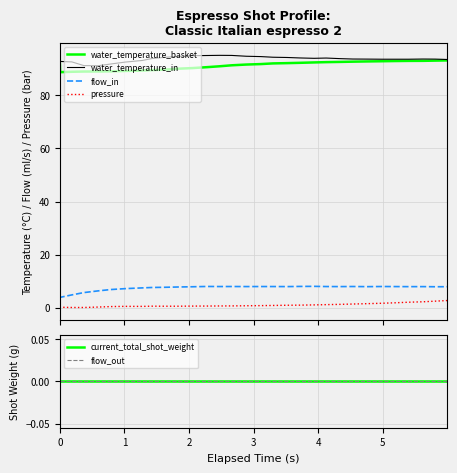

What is the average value of the flow_in series?

7.3